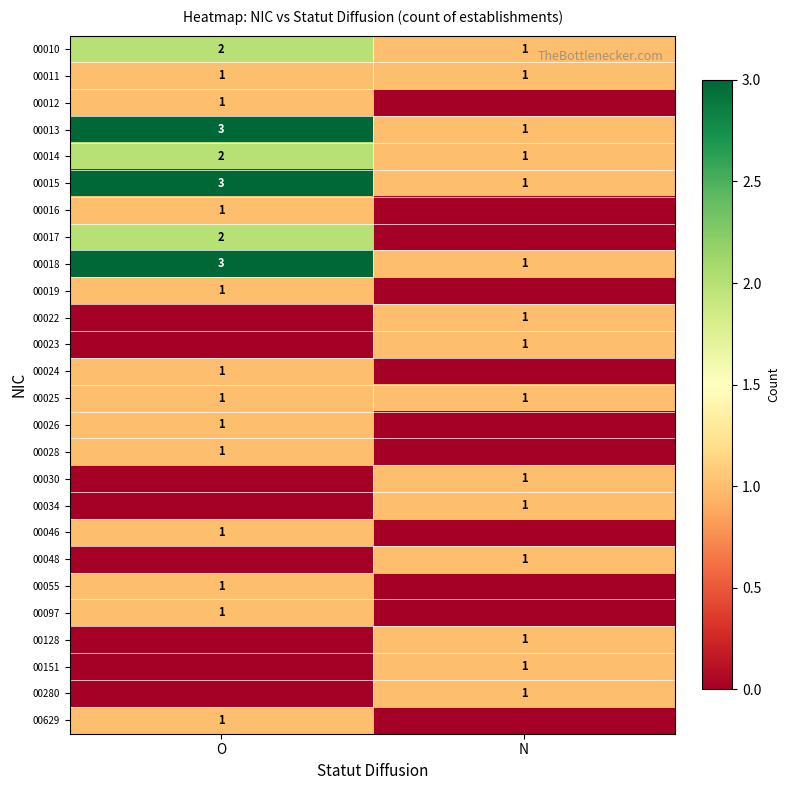

The value of 00011 at N is 1. True or false?

True